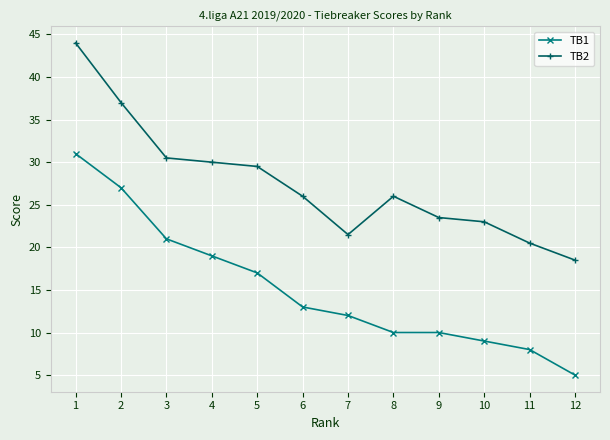

What is the spread (max minus min) of values at 7?

9.5